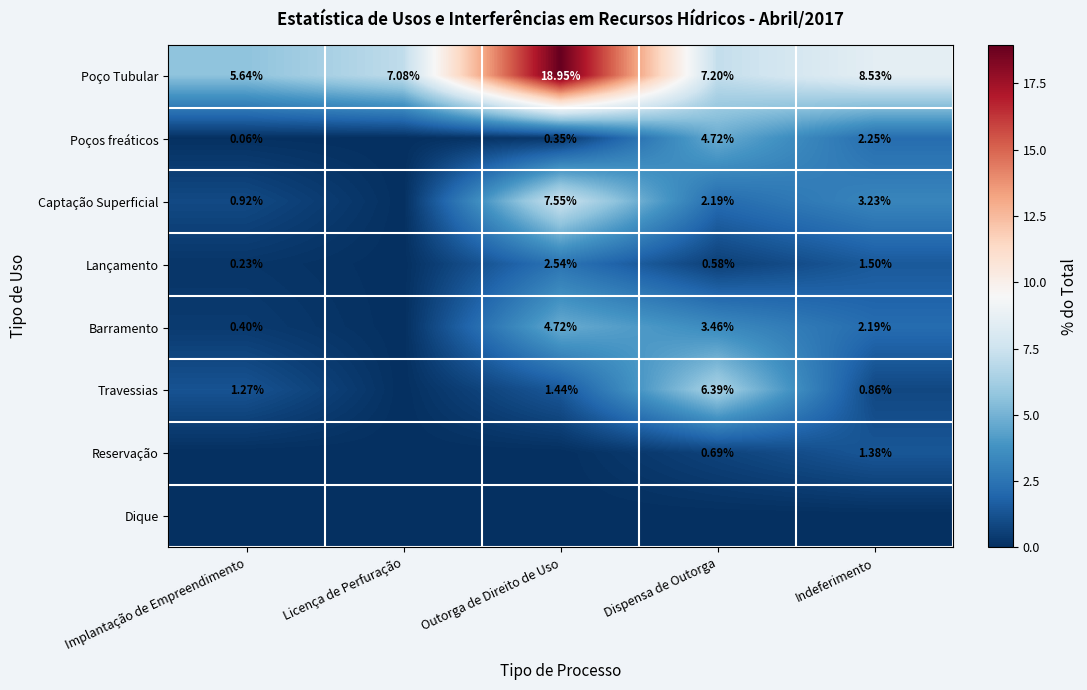

List the labels in order of Poço Tubular value, largest first.

Outorga de Direito de Uso, Indeferimento, Dispensa de Outorga, Licença de Perfuração, Implantação de Empreendimento